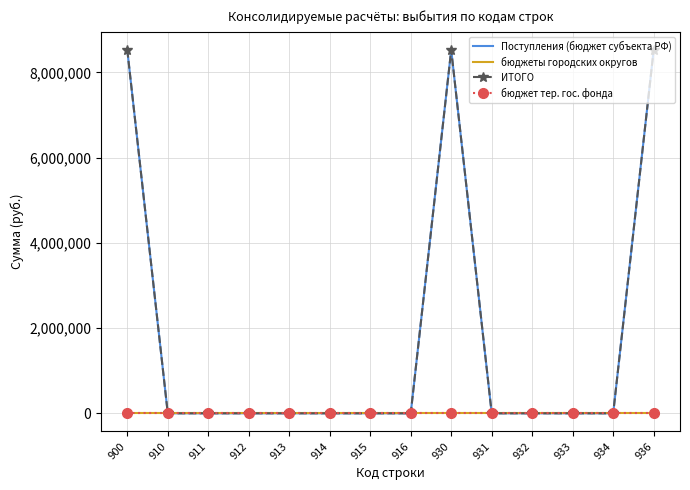

What is the value of the ИТОГО point at the 1st from the left?

8526096.8